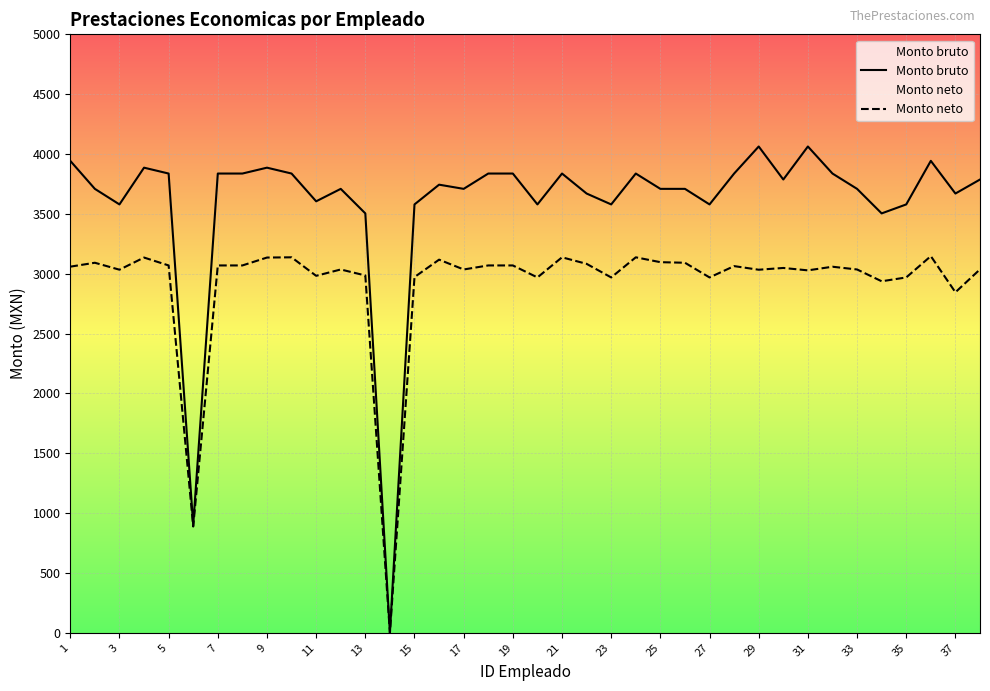

How many lines are shown in the chart?

2